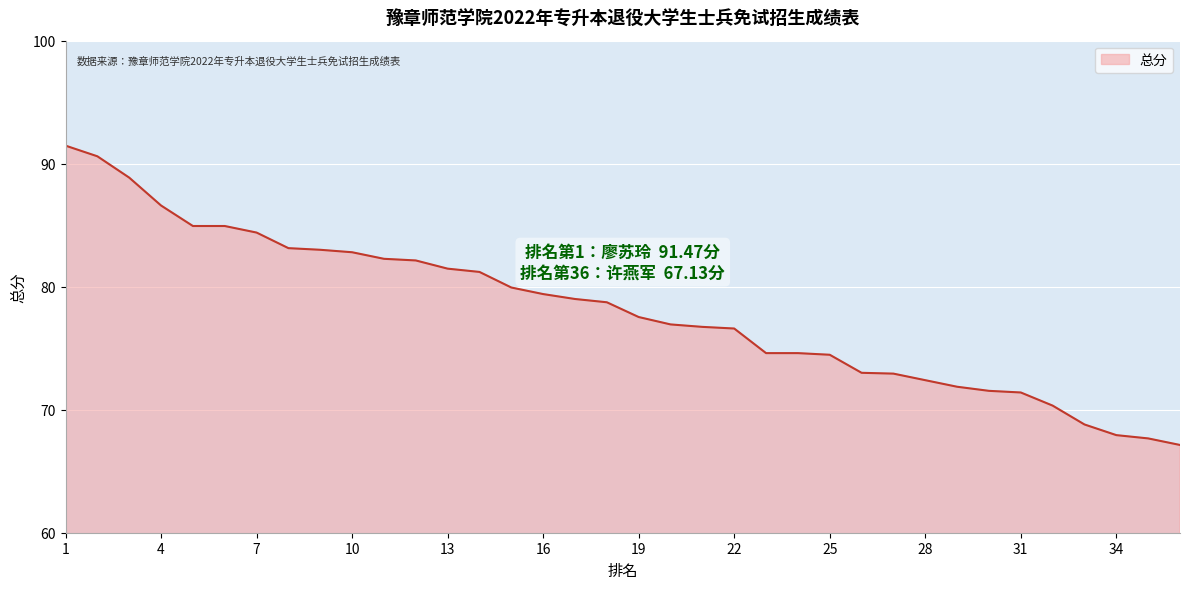

Count the number of categories in the chart.

36